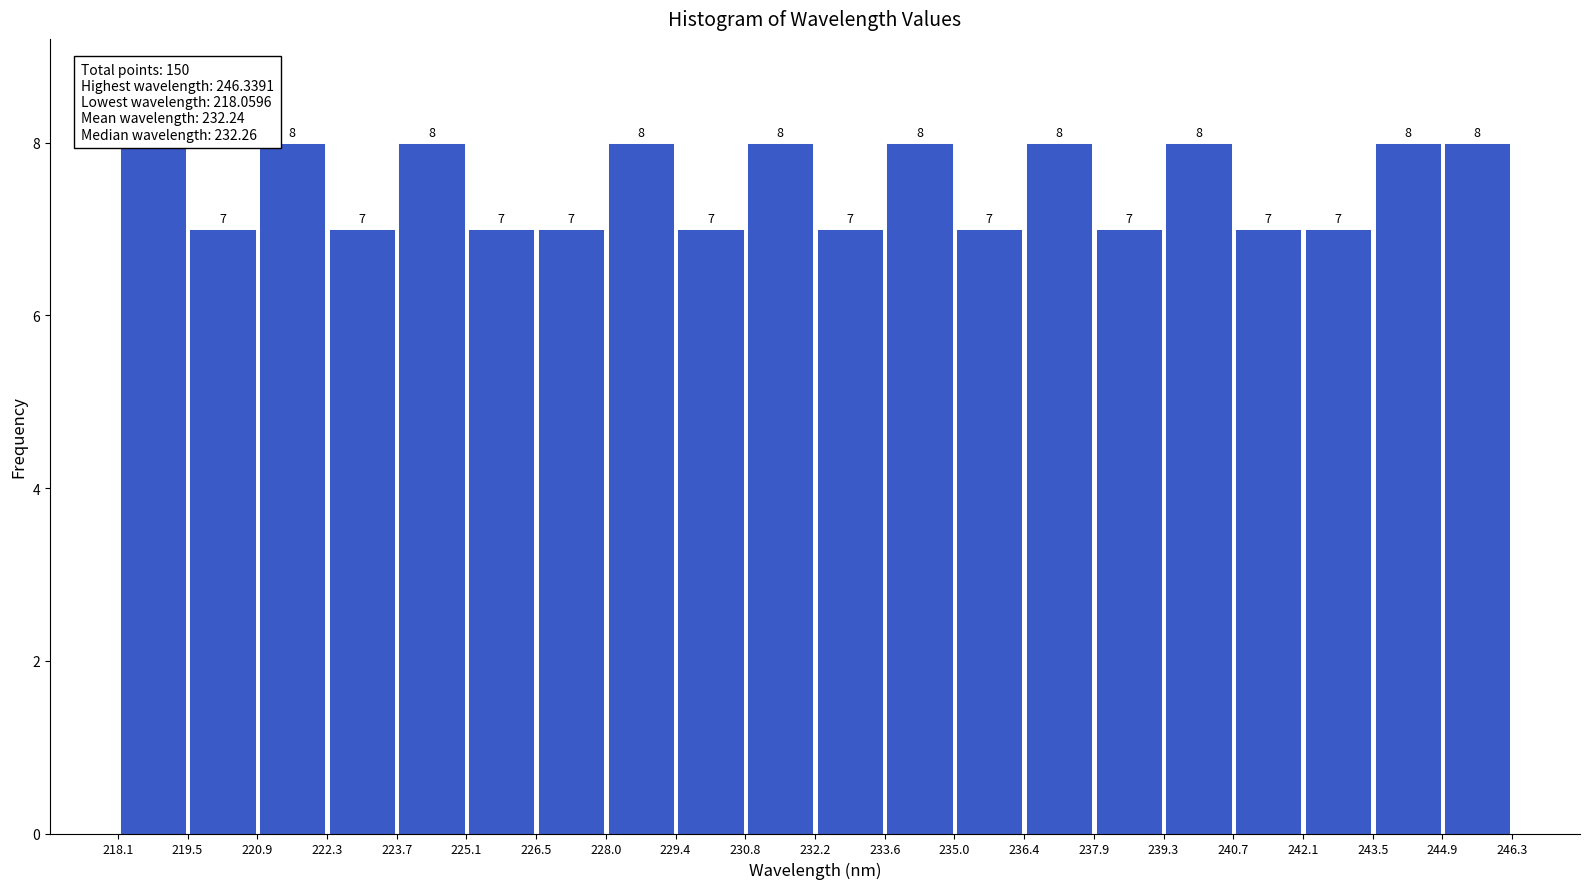

Reading left to right, transcribe this chart: for each bar, give the range it covers on the x-axis and its height.

218.1 to 219.5: 8
219.5 to 220.9: 7
220.9 to 222.3: 8
222.3 to 223.7: 7
223.7 to 225.1: 8
225.1 to 226.5: 7
226.5 to 228.0: 7
228.0 to 229.4: 8
229.4 to 230.8: 7
230.8 to 232.2: 8
232.2 to 233.6: 7
233.6 to 235.0: 8
235.0 to 236.4: 7
236.4 to 237.9: 8
237.9 to 239.3: 7
239.3 to 240.7: 8
240.7 to 242.1: 7
242.1 to 243.5: 7
243.5 to 244.9: 8
244.9 to 246.3: 8